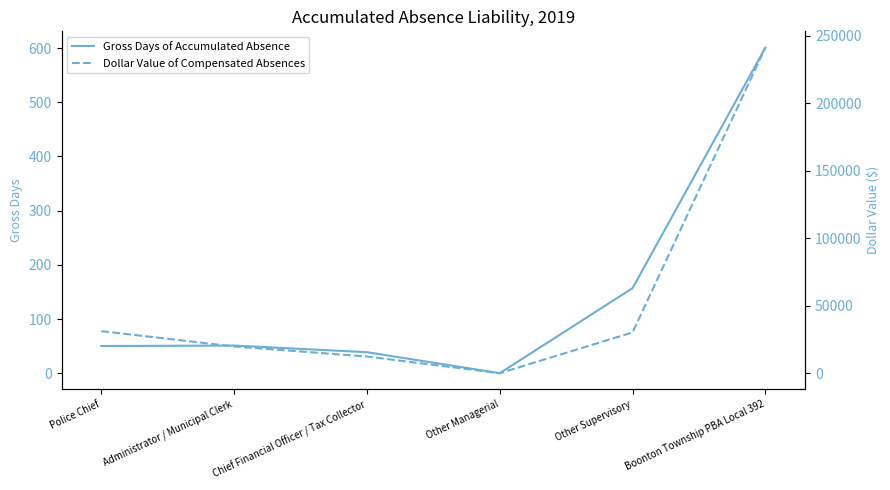

How many lines are shown in the chart?

2